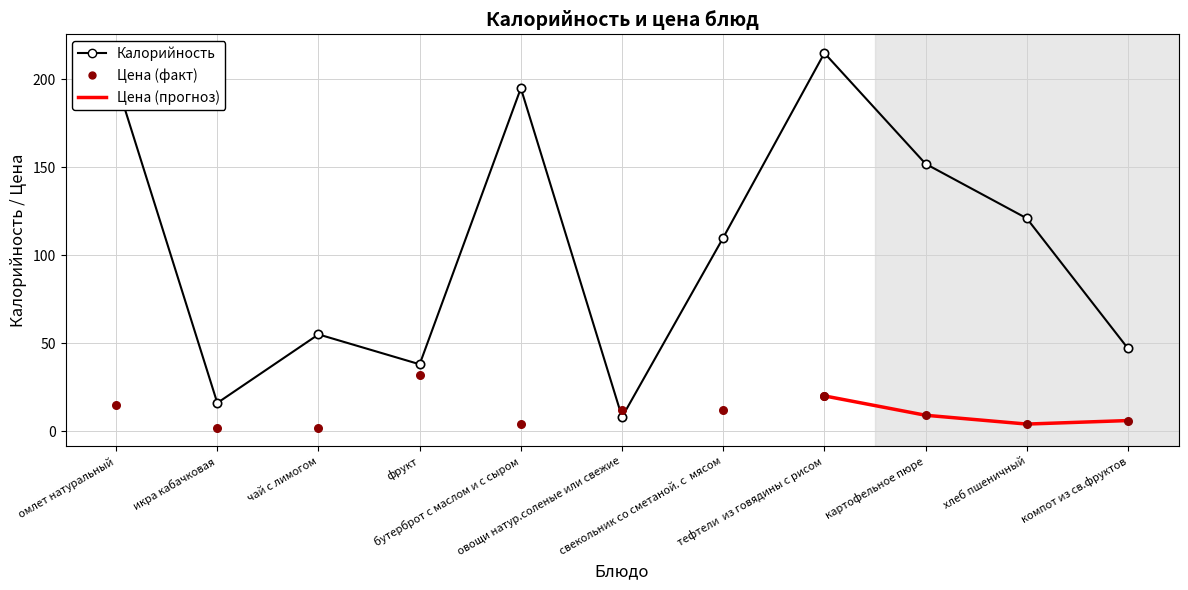

Between овощи натур.соленые или свежие and компот из св.фруктов, which is larger?

компот из св.фруктов